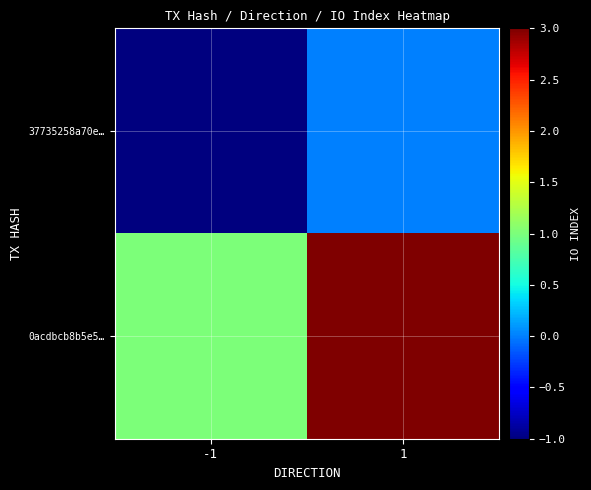

Count the number of data series in this chart.

2